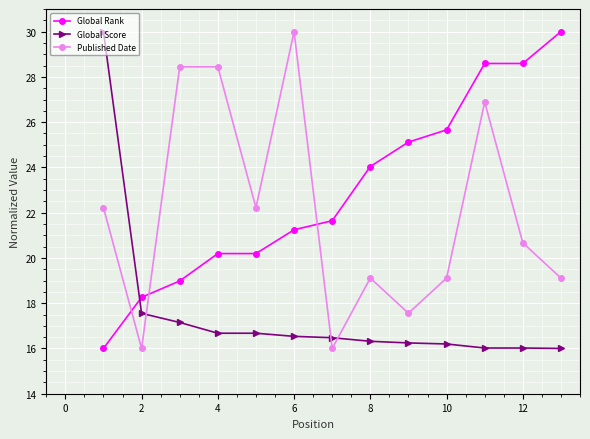

What are all the series names shown in the legend?

Global Rank, Global Score, Published Date